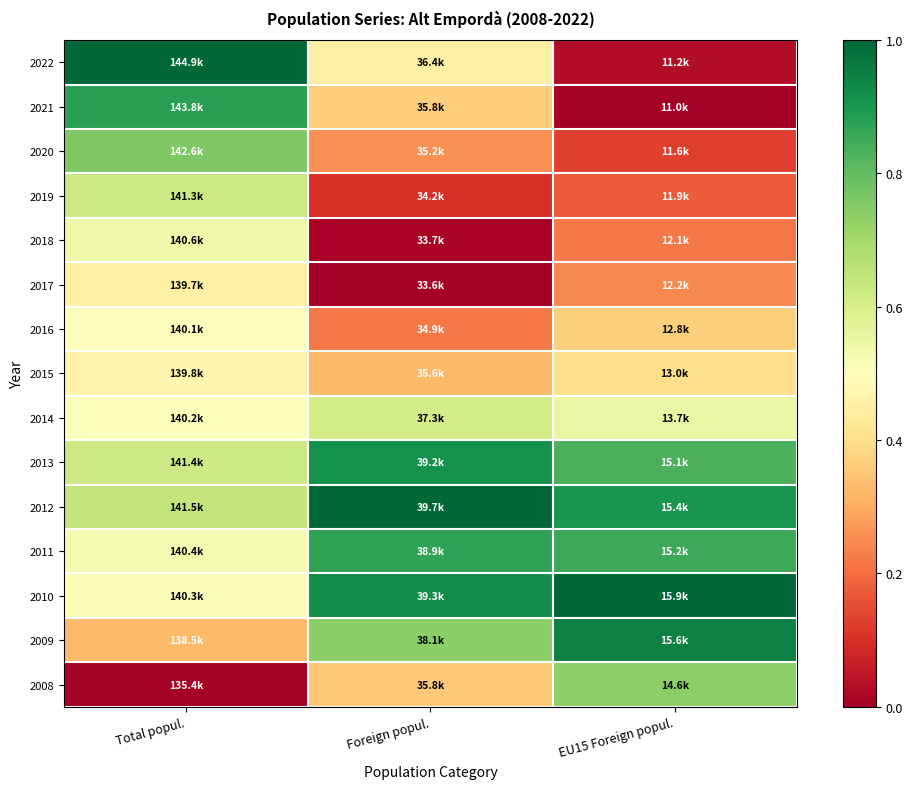

Reading right to left, list all the values displayed in this chart.

2022: EU15 Foreign popul.=0.0	Foreign popul.=0.5	Total popul.=1.0
2021: EU15 Foreign popul.=0.0	Foreign popul.=0.4	Total popul.=0.9
2020: EU15 Foreign popul.=0.1	Foreign popul.=0.3	Total popul.=0.8
2019: EU15 Foreign popul.=0.2	Foreign popul.=0.1	Total popul.=0.6
2018: EU15 Foreign popul.=0.2	Foreign popul.=0.0	Total popul.=0.5
2017: EU15 Foreign popul.=0.2	Foreign popul.=0.0	Total popul.=0.5
2016: EU15 Foreign popul.=0.4	Foreign popul.=0.2	Total popul.=0.5
2015: EU15 Foreign popul.=0.4	Foreign popul.=0.3	Total popul.=0.5
2014: EU15 Foreign popul.=0.6	Foreign popul.=0.6	Total popul.=0.5
2013: EU15 Foreign popul.=0.8	Foreign popul.=0.9	Total popul.=0.6
2012: EU15 Foreign popul.=0.9	Foreign popul.=1.0	Total popul.=0.6
2011: EU15 Foreign popul.=0.9	Foreign popul.=0.9	Total popul.=0.5
2010: EU15 Foreign popul.=1.0	Foreign popul.=0.9	Total popul.=0.5
2009: EU15 Foreign popul.=0.9	Foreign popul.=0.7	Total popul.=0.3
2008: EU15 Foreign popul.=0.7	Foreign popul.=0.4	Total popul.=0.0